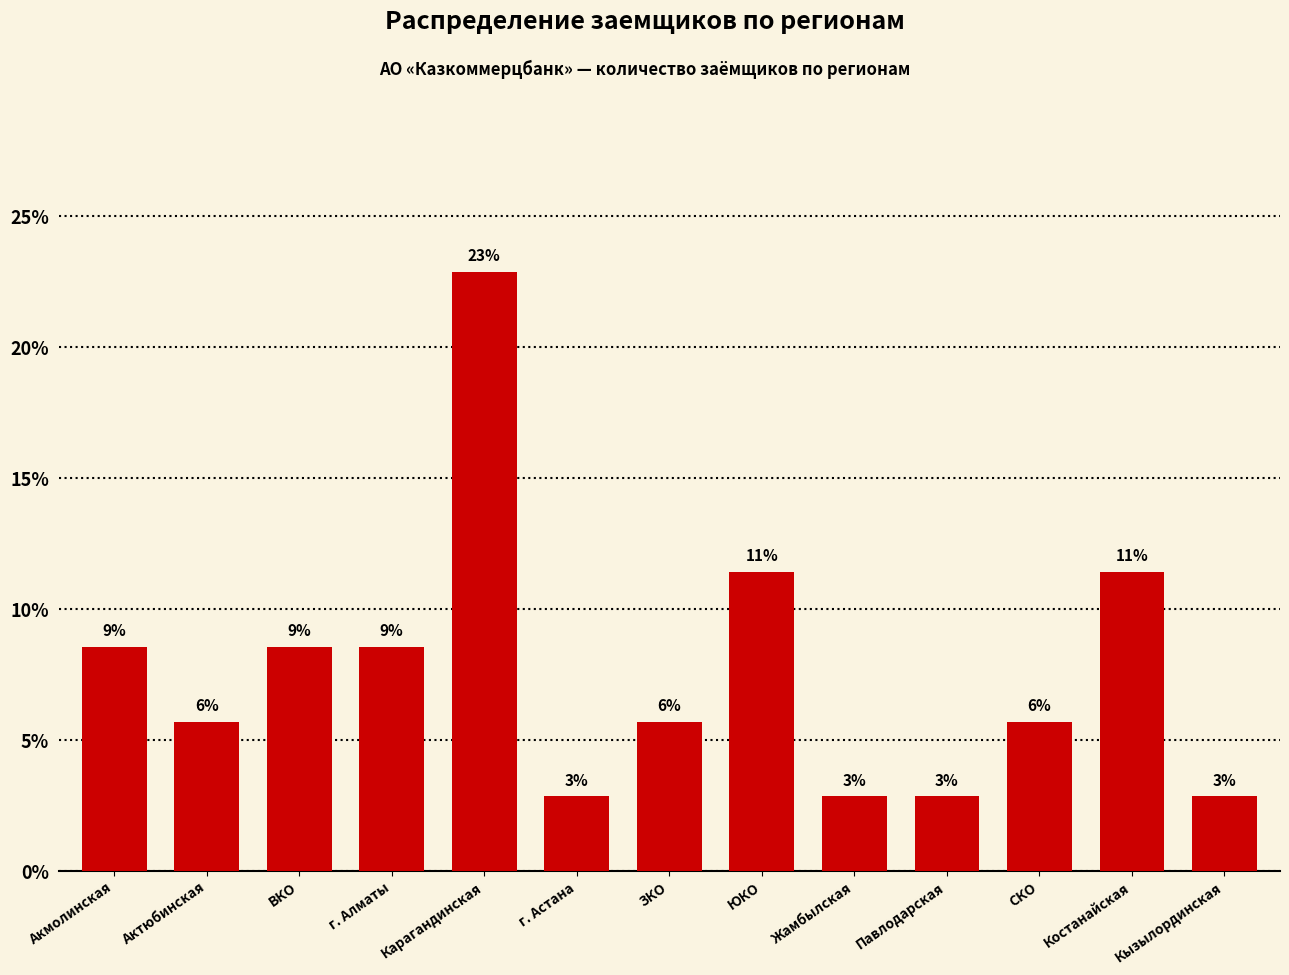

What is the label of the 12th bar from the left?

Костанайская